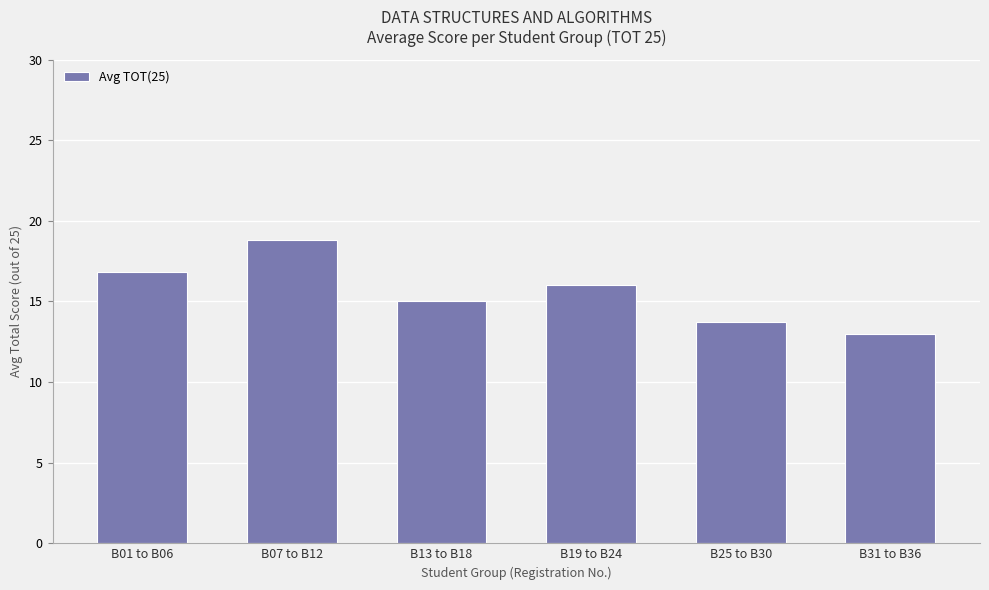

The value at B19 to B24 is 16.0. True or false?

True